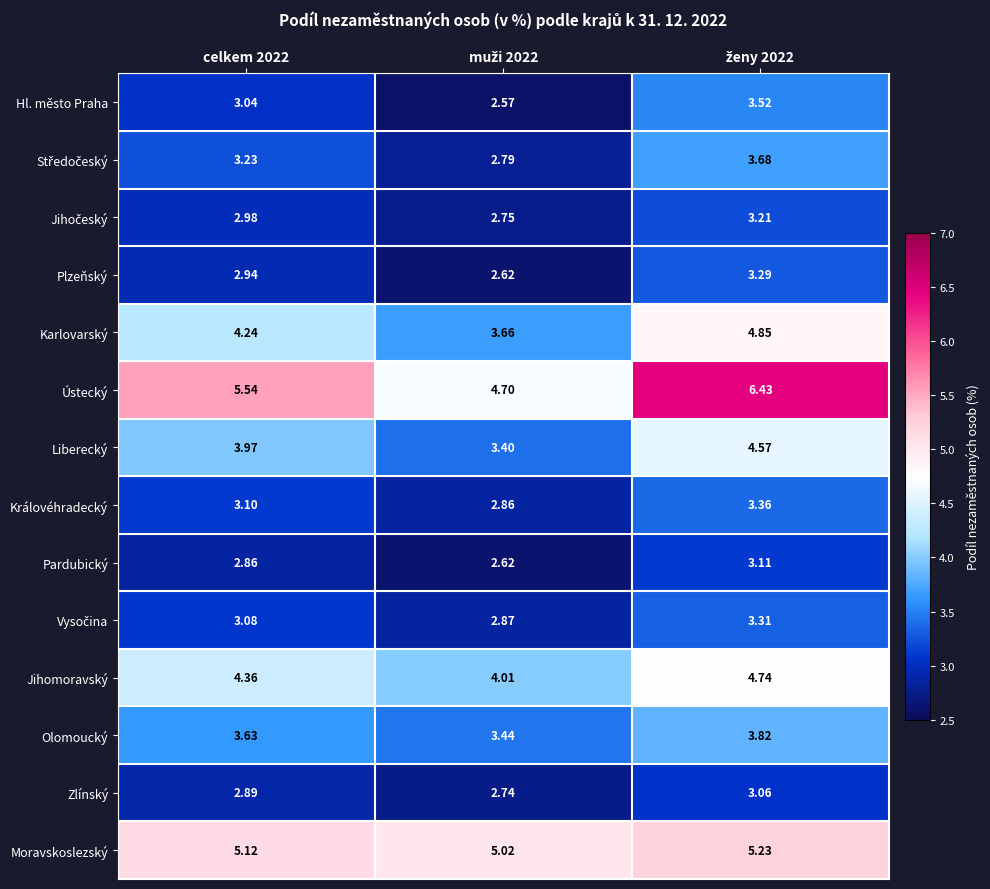

Which series has the largest range (max minus min)?

Ústecký